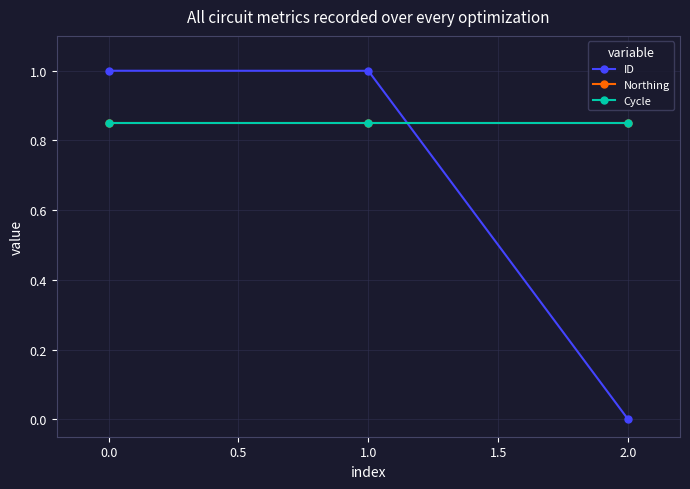

At how many categories does at least one series exceed 0?

3